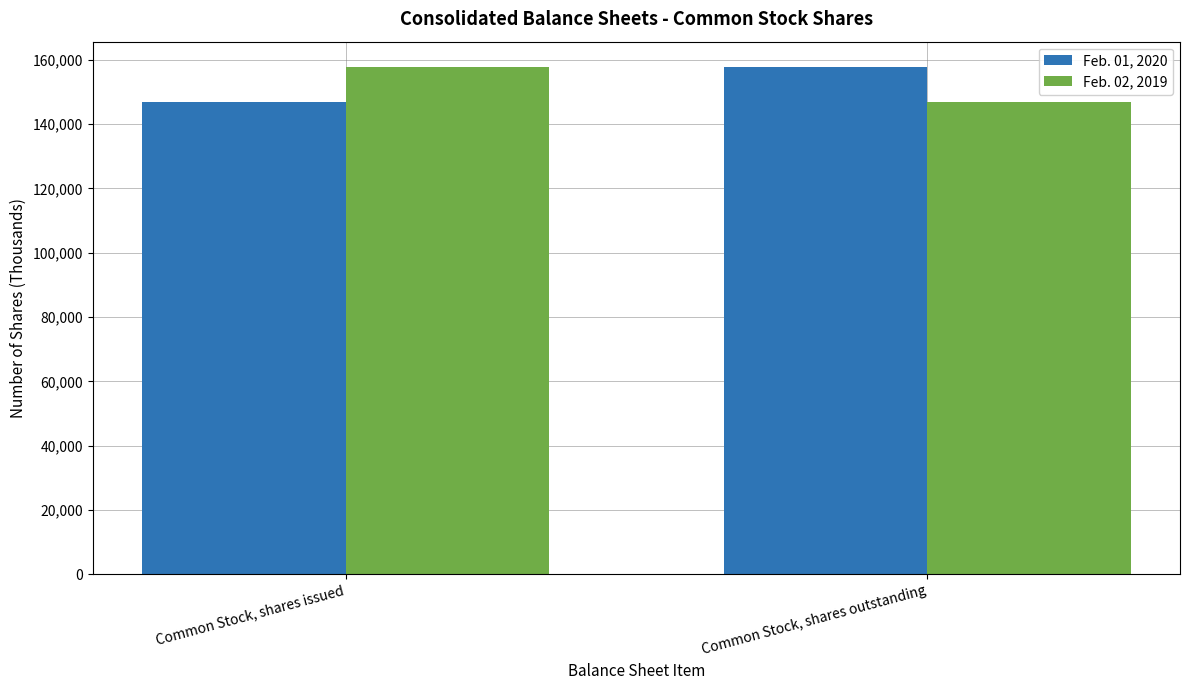

How many data points in Feb. 01, 2020 are less than 157774?

1